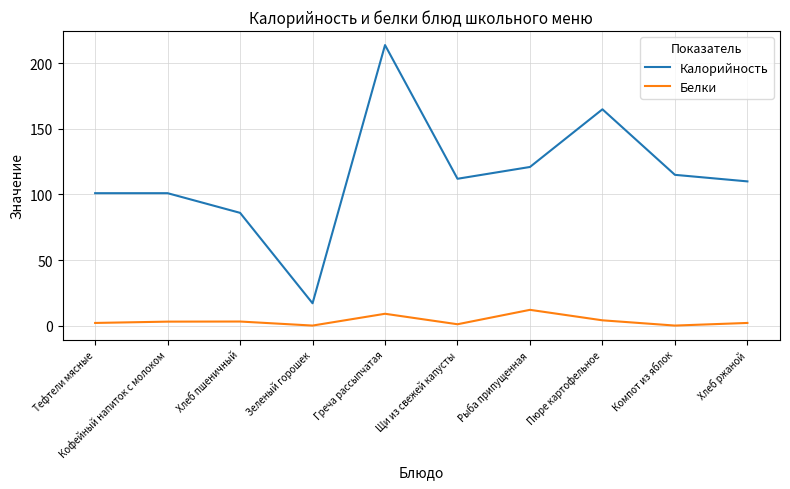

At which label does Калорийность reach its peak?

Греча рассыпчатая